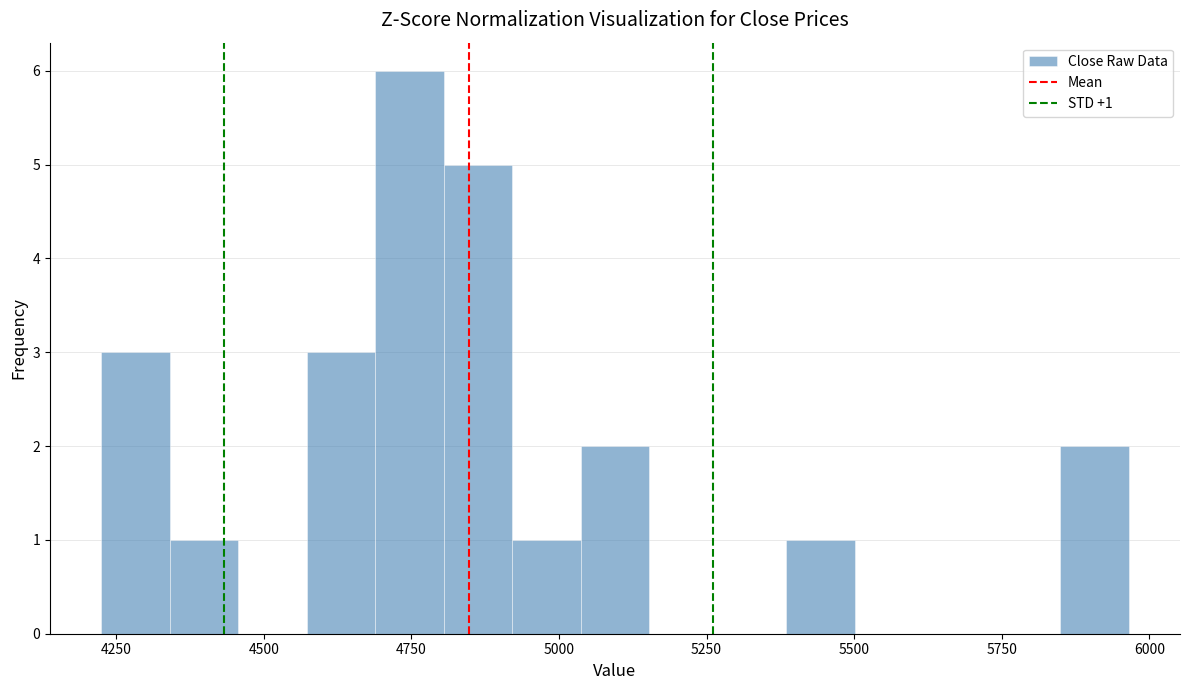

Around what value on the x-axis is the tallest bar? Give the approximate position of its centre, as read against the axis.

4750